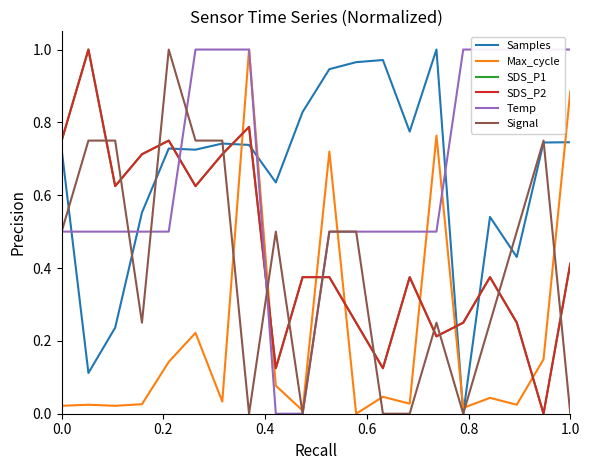

What is the difference between the maximum and second lowest values in the Max_cycle series?

1.0